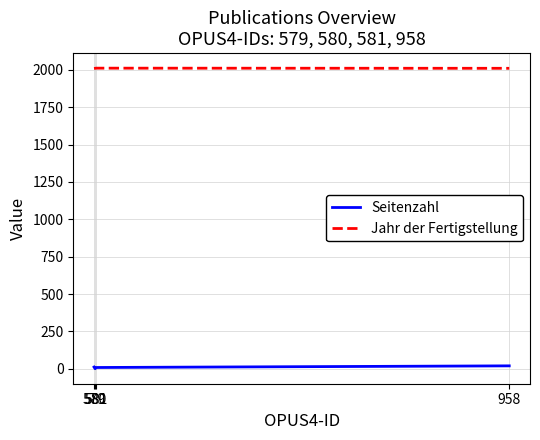

What is the difference between the maximum and minimum values in the Jahr der Fertigstellung series?

2